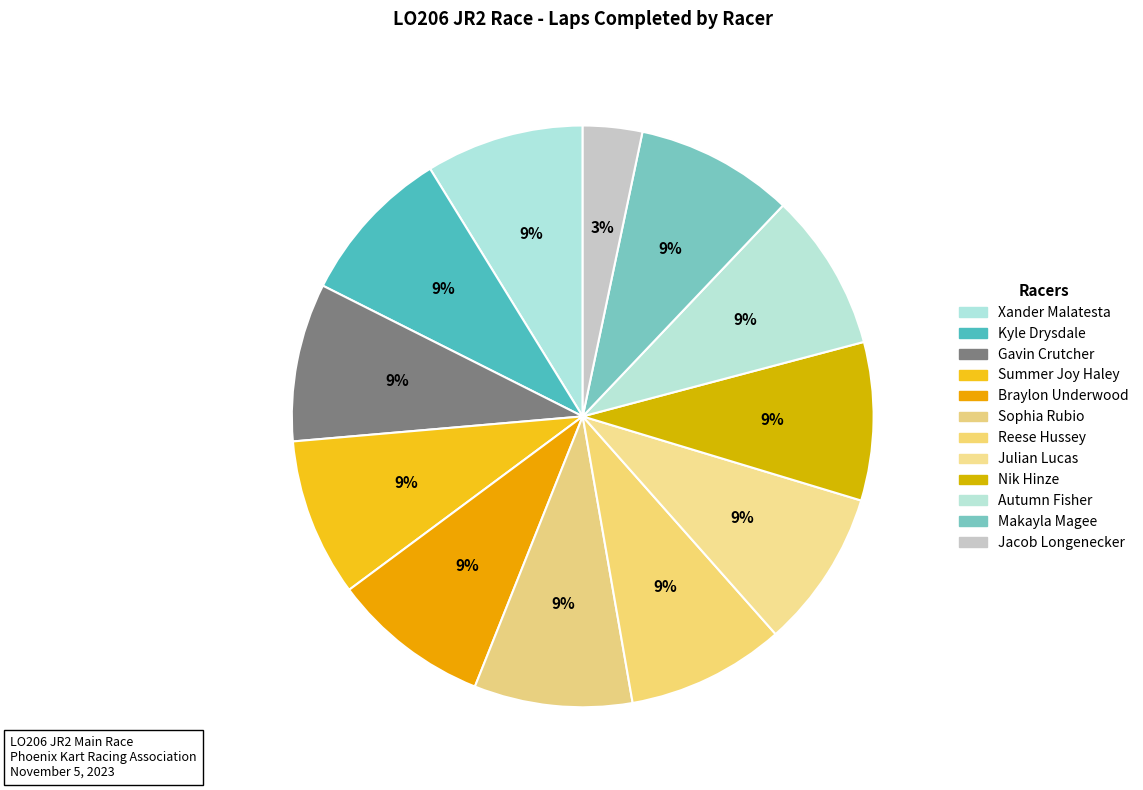

How many segments does this pie chart have?

12